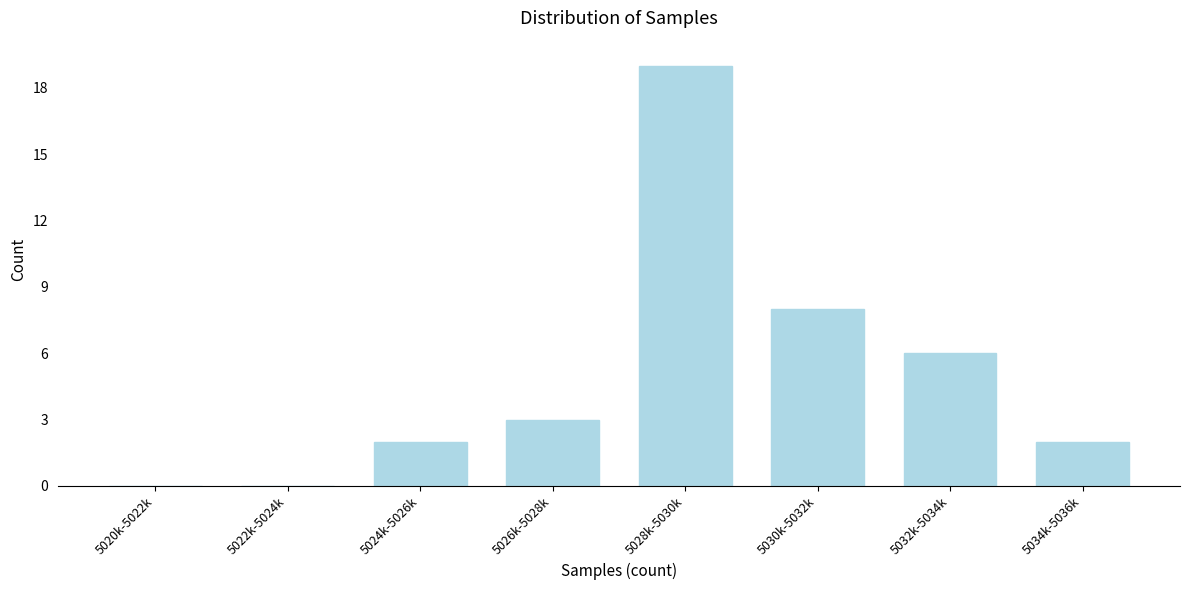

Reading left to right, list all the values displayed in this chart.

5020k-5022k=0	5022k-5024k=0	5024k-5026k=2	5026k-5028k=3	5028k-5030k=19	5030k-5032k=8	5032k-5034k=6	5034k-5036k=2